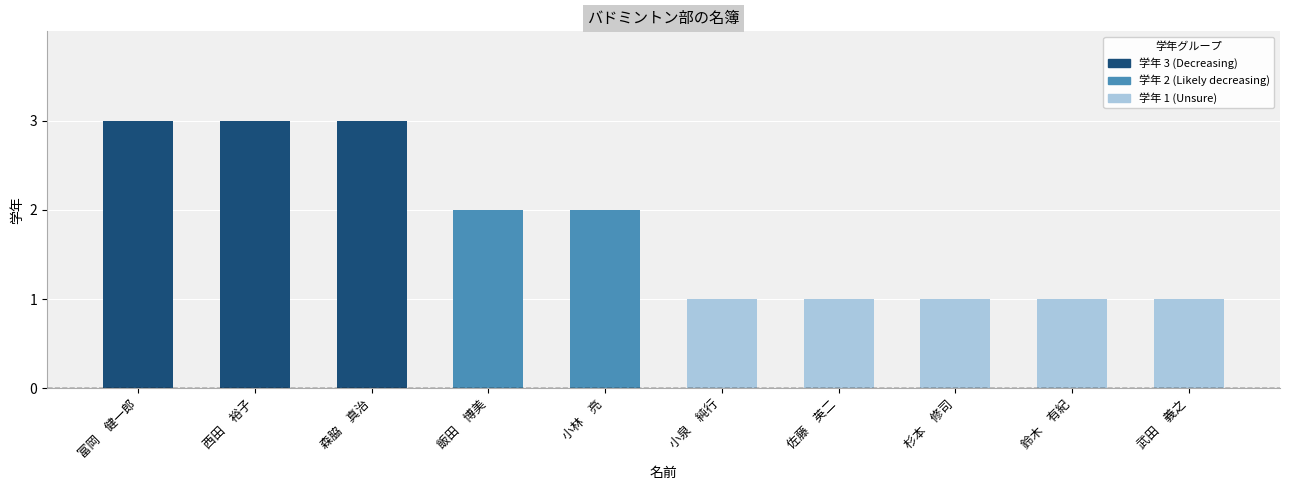

Where is the data nearest to the value 2?

飯田　博美